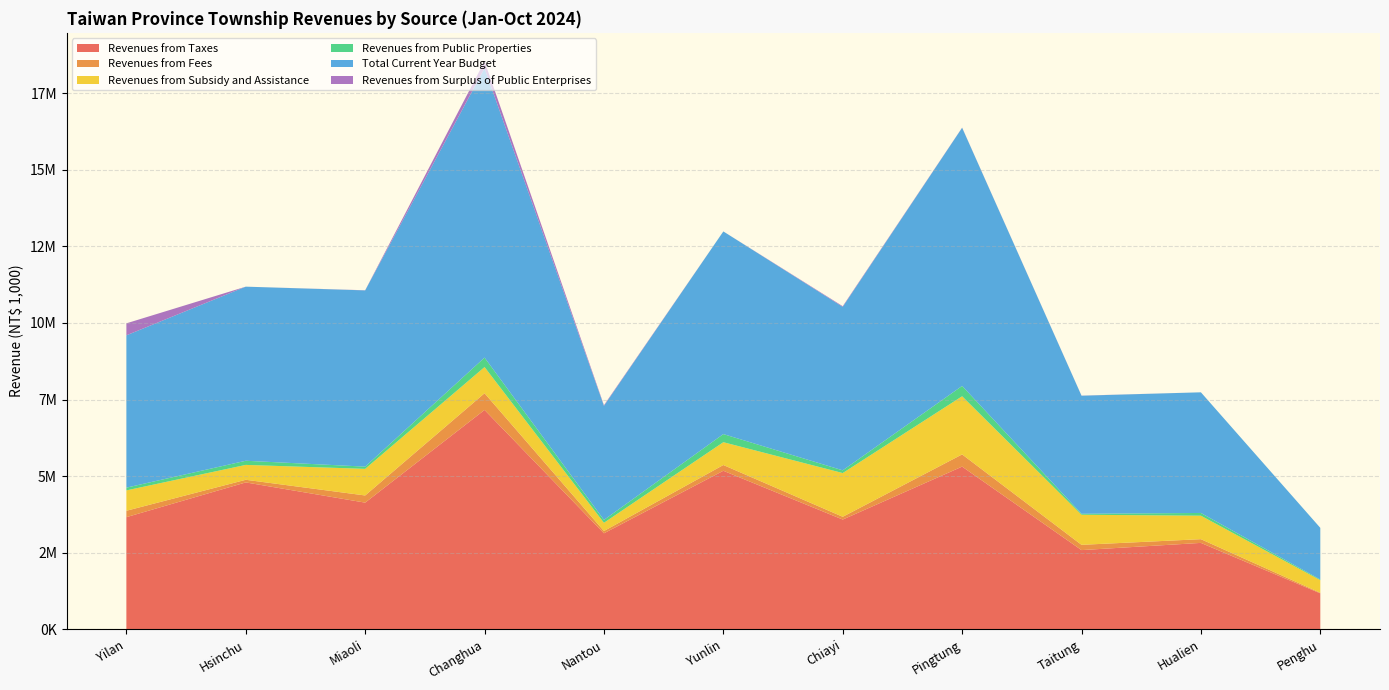

Reading left to right, extract all data points from this chart.

Revenues from Taxes: 3664129	4797848	4138114	7162614	3137882	5177924	3586019	5313941	2589383	2824562	1177713
Revenues from Fees: 209037	86109	234193	545790	74170	187840	90818	398318	172292	121624	20652
Revenues from Subsidy and Assistance: 664460	485562	868618	853655	268410	744378	1426694	1896608	981468	765930	409019
Revenues from Public Properties: 89958	135300	72238	308714	93797	264631	88700	337803	32110	89255	22638
Total Current Year Budget: 4969836	5680687	5750574	9443391	3721773	6612971	5335214	8423293	3851656	3936701	1685319
Revenues from Surplus of Public Enterprises: 391482	0	4615	226432	21750	0	20540	5402	3630	0	0